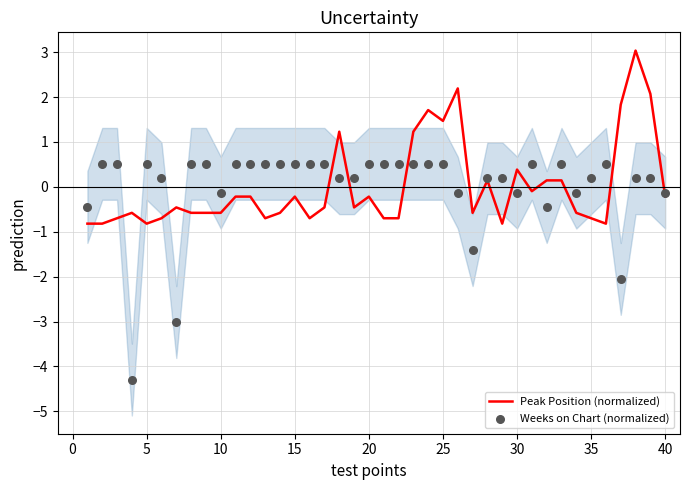

The value of Peak Position (normalized) at 25 is 1.5. True or false?

True